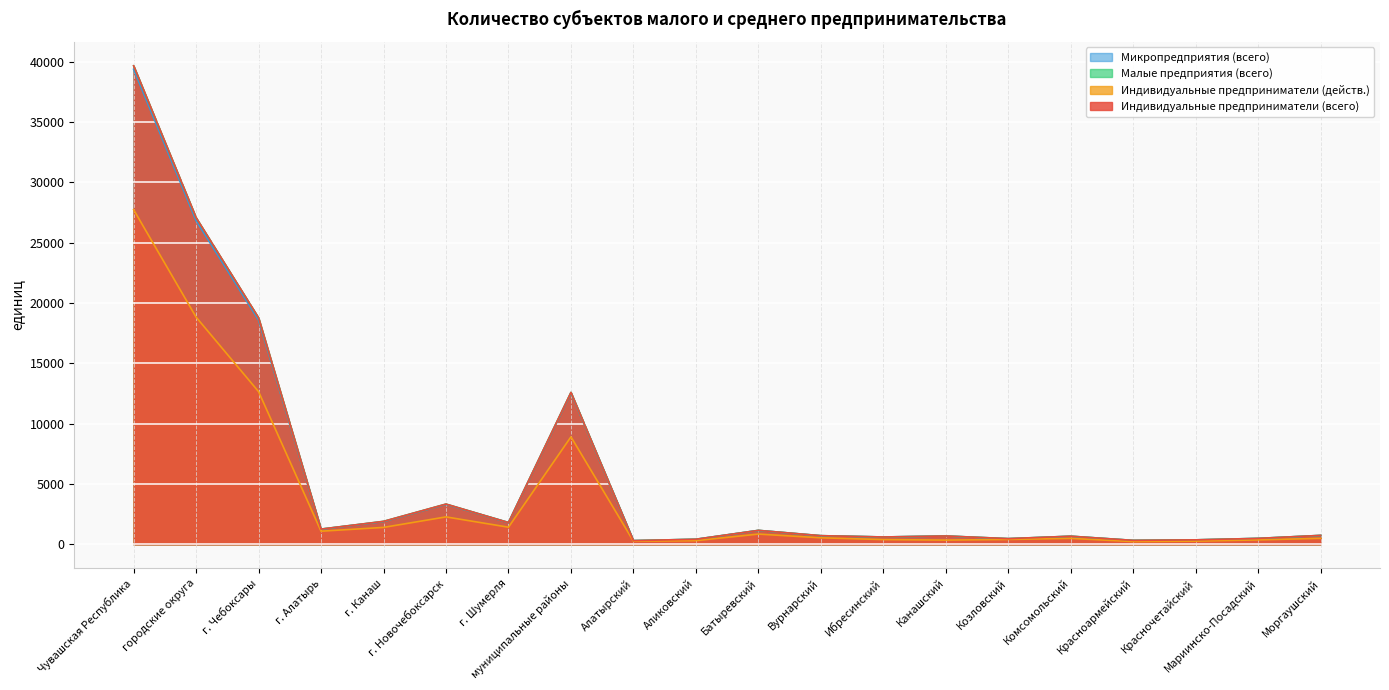

Reading left to right, list all the values displayed in this chart.

Индивидуальные предприниматели (всего): Чувашская Республика=39648	городские округа=27062	г. Чебоксары=18763	г. Алатырь=1261	г. Канаш=1901	г. Новочебоксарск=3333	г. Шумерля=1804	муниципальные районы=12586	Алатырский=305	Аликовский=419	Батыревский=1154	Вурнарский=715	Ибресинский=607	Канашский=690	Козловский=471	Комсомольский=671	Красноармейский=326	Красночетайский=369	Мариинско-Посадский=491	Моргаушский=739
Индивидуальные предприниматели (действ.): Чувашская Республика=27723	городские округа=18820	г. Чебоксары=12647	г. Алатырь=1085	г. Канаш=1400	г. Новочебоксарск=2271	г. Шумерля=1417	муниципальные районы=8903	Алатырский=256	Аликовский=303	Батыревский=847	Вурнарский=539	Ибресинский=391	Канашский=349	Козловский=401	Комсомольский=491	Красноармейский=226	Красночетайский=262	Мариинско-Посадский=364	Моргаушский=495
Малые предприятия (всего): Чувашская Республика=39643	городские округа=27057	г. Чебоксары=18758	г. Алатырь=1261	г. Канаш=1901	г. Новочебоксарск=3333	г. Шумерля=1804	муниципальные районы=12586	Алатырский=305	Аликовский=419	Батыревский=1154	Вурнарский=715	Ибресинский=607	Канашский=690	Козловский=471	Комсомольский=671	Красноармейский=326	Красночетайский=369	Мариинско-Посадский=491	Моргаушский=739
Микропредприятия (всего): Чувашская Республика=39354	городские округа=26813	г. Чебоксары=18572	г. Алатырь=1255	г. Канаш=1881	г. Новочебоксарск=3304	г. Шумерля=1801	муниципальные районы=12541	Алатырский=303	Аликовский=419	Батыревский=1152	Вурнарский=713	Ибресинский=607	Канашский=689	Козловский=465	Комсомольский=669	Красноармейский=325	Красночетайский=368	Мариинско-Посадский=490	Моргаушский=734